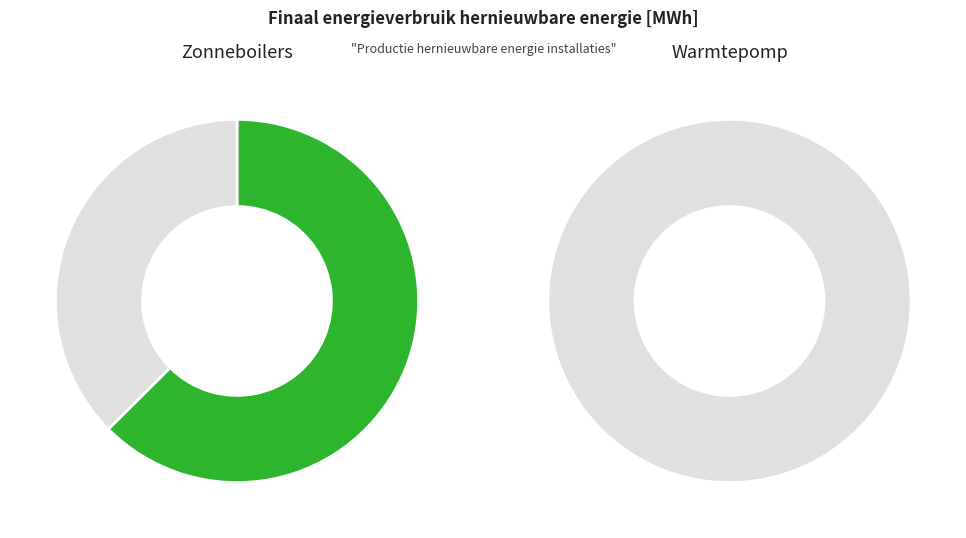

What is the smallest slice in the pie chart?

Warmtepomp